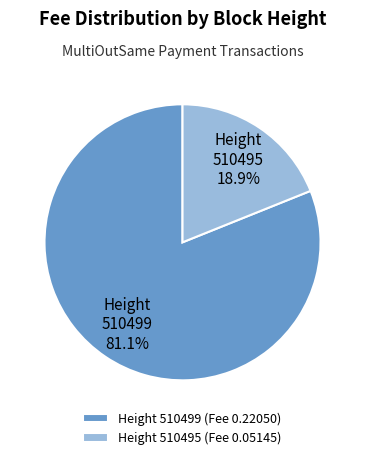

Between 510495 and 510499, which is larger?

510499